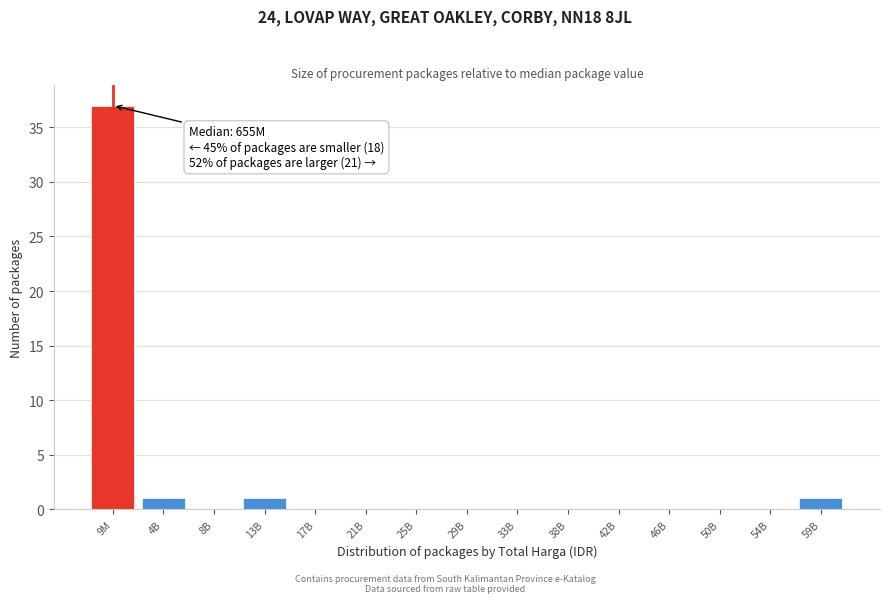

Reading left to right, list all the values displayed in this chart.

9M=37	4B=1	8B=0	13B=1	17B=0	21B=0	25B=0	29B=0	33B=0	38B=0	42B=0	46B=0	50B=0	54B=0	59B=1